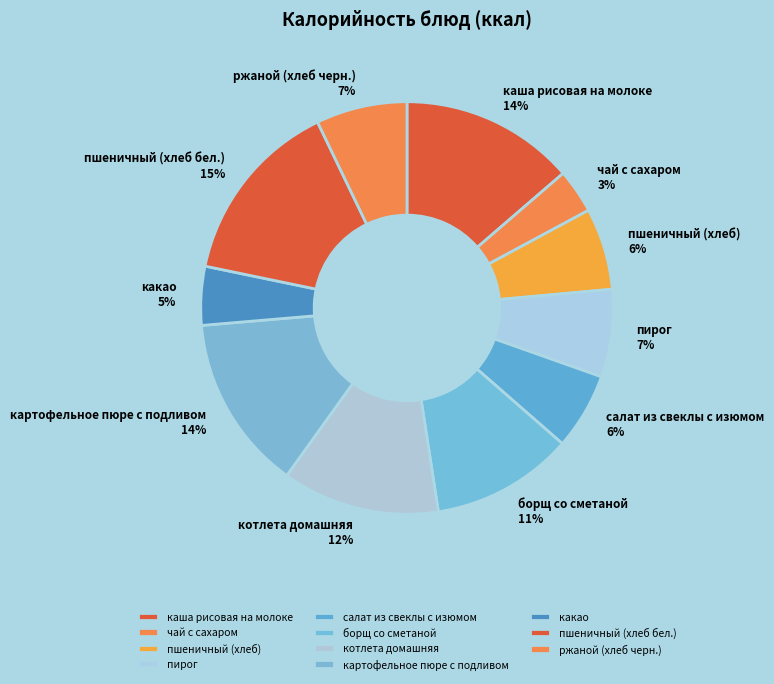

How many slices are in this pie chart?

11